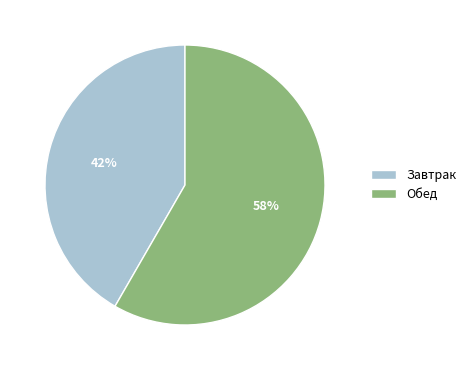

Is the sum of Обед and Завтрак greater than half?

Yes